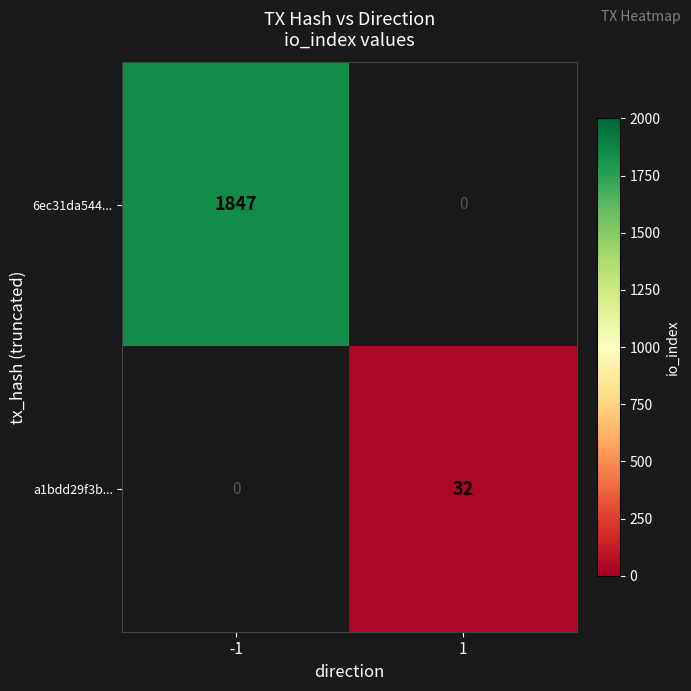

What is the smallest value displayed?

32.0